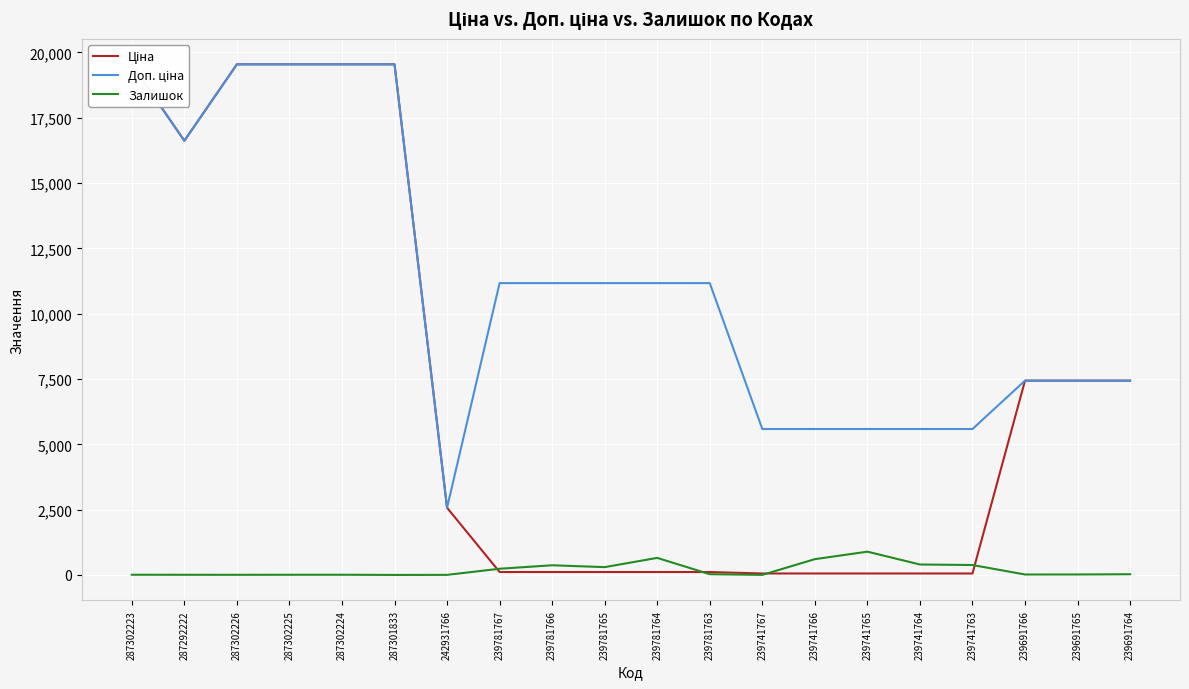

The Доп. ціна series shows 19542.7 at 287301833. True or false?

True